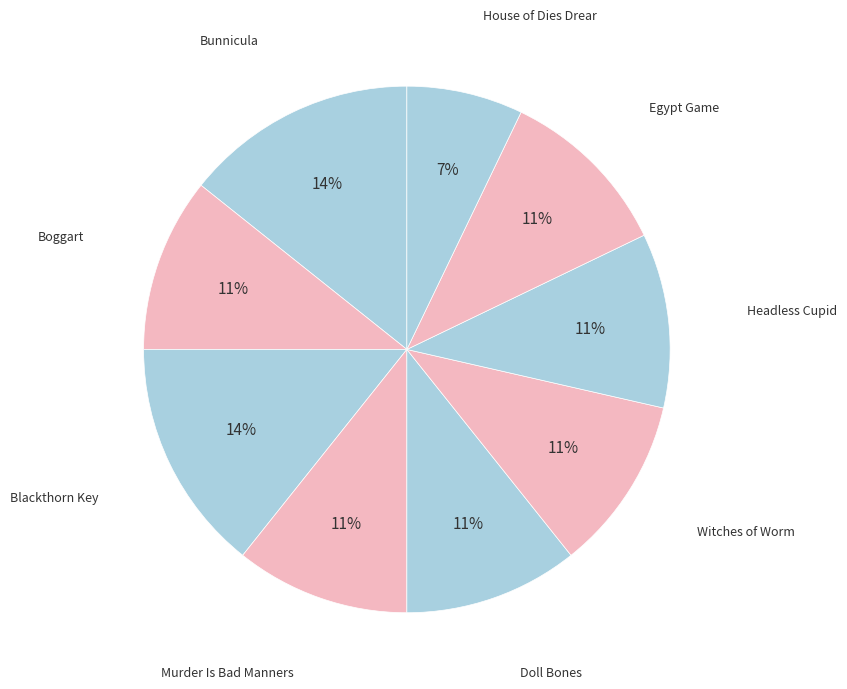

How many slices are in this pie chart?

9